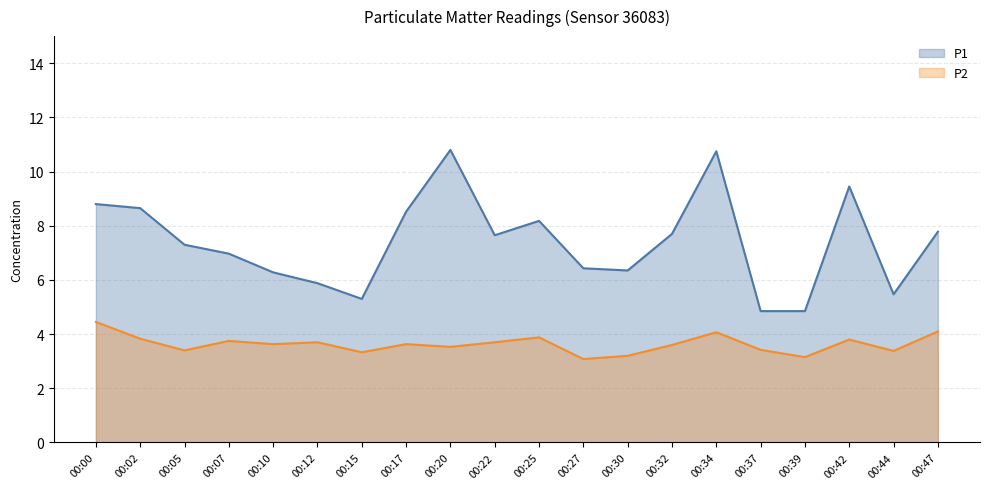

What is the average value of the P2 series?

3.6